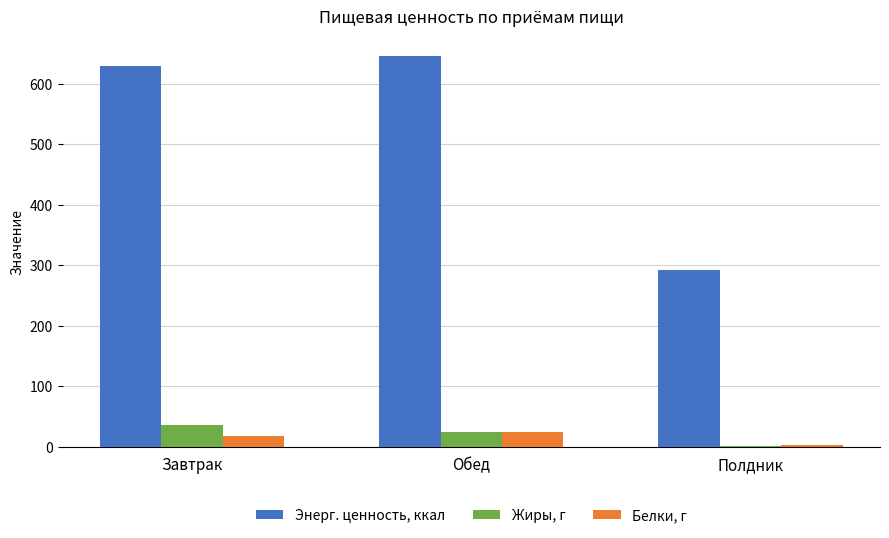

Is it true that Энерг. ценность, ккал equals 645.9 at Обед?

True